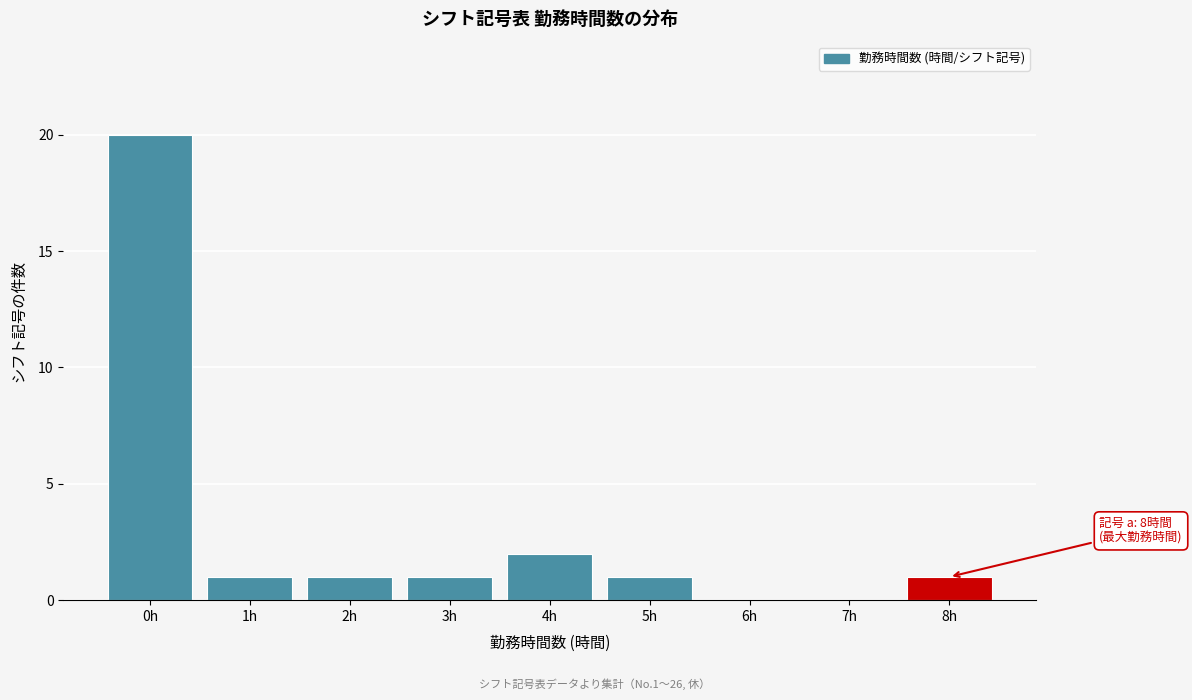

Reading left to right, extract all data points from this chart.

0h=20	1h=1	2h=1	3h=1	4h=2	5h=1	6h=0	7h=0	8h=1